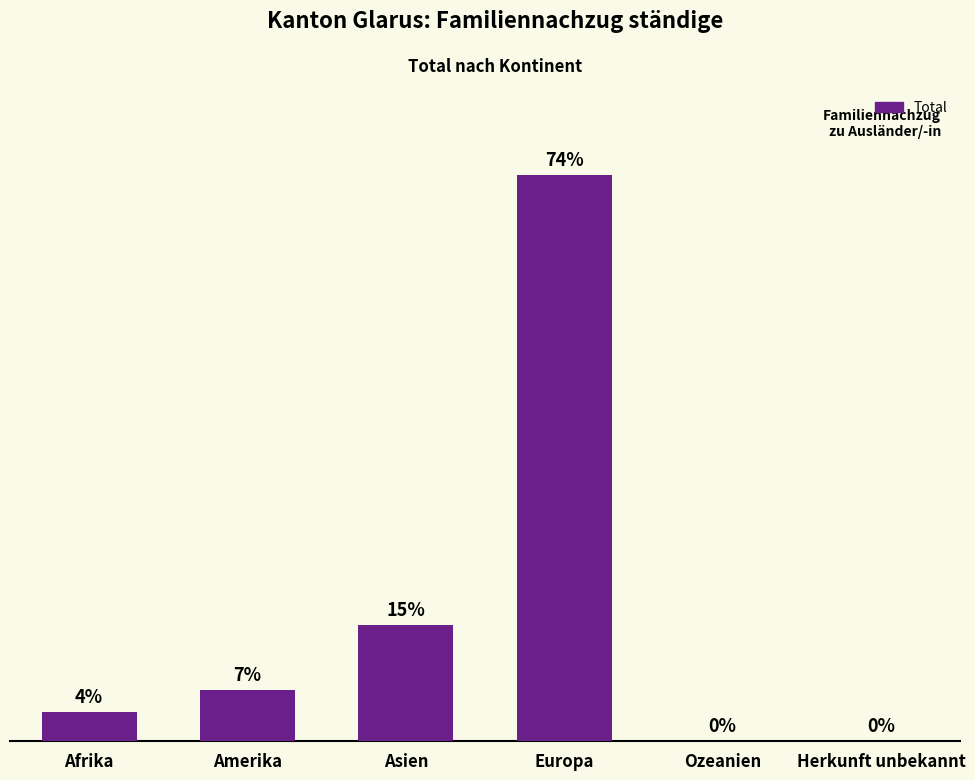

Between Herkunft unbekannt and Afrika, which is larger?

Afrika